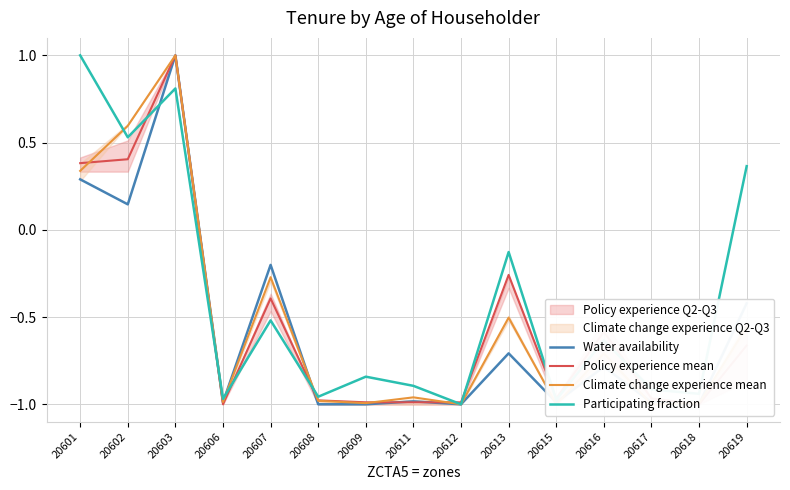

How many distinct data groups are displayed?

4